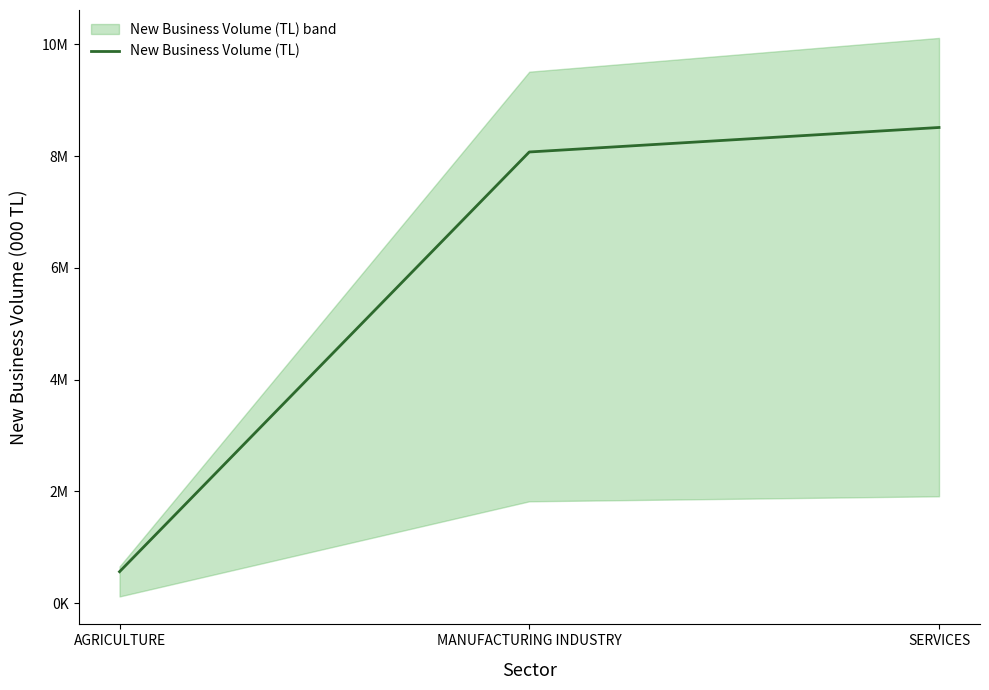

List the labels in order of value, smallest first.

AGRICULTURE, MANUFACTURING INDUSTRY, SERVICES